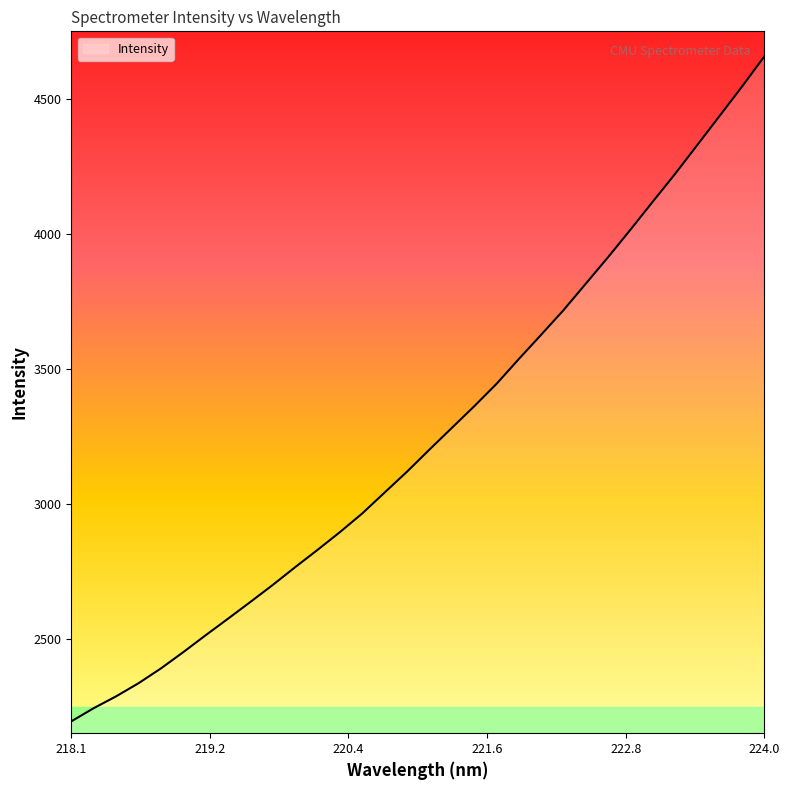

What is the smallest value displayed?

2193.2